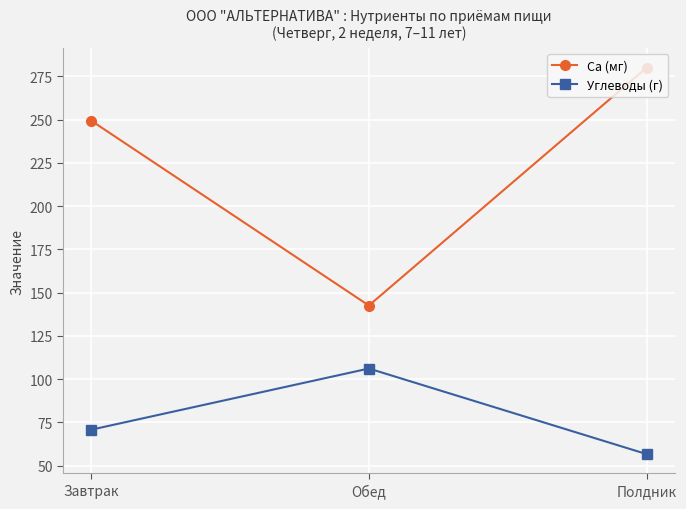

What are all the series names shown in the legend?

Ca (мг), Углеводы (г)